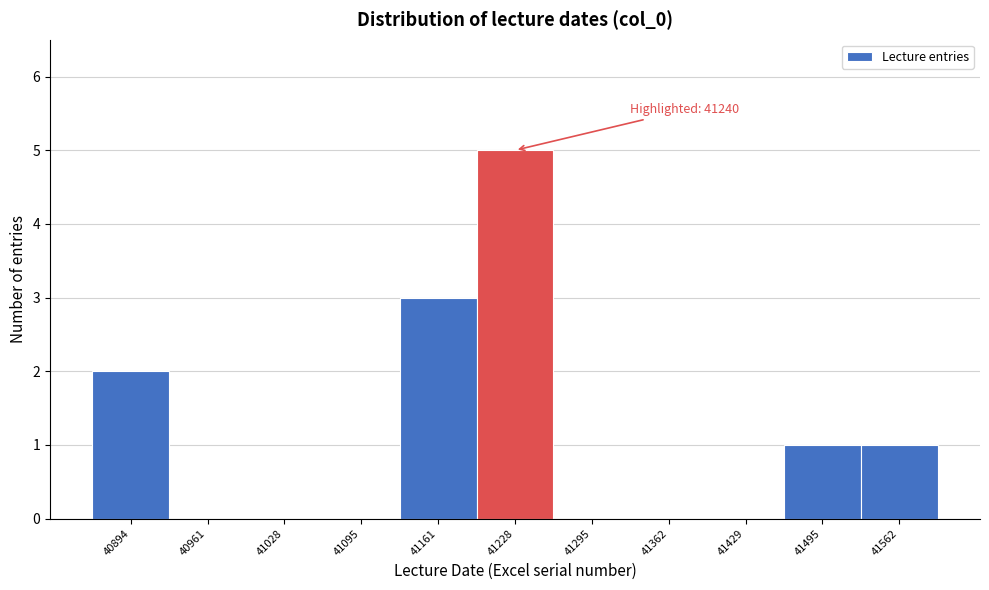

Reading right to left, list all the values displayed in this chart.

41562=1	41495=1	41429=0	41362=0	41295=0	41228=5	41161=3	41095=0	41028=0	40961=0	40894=2